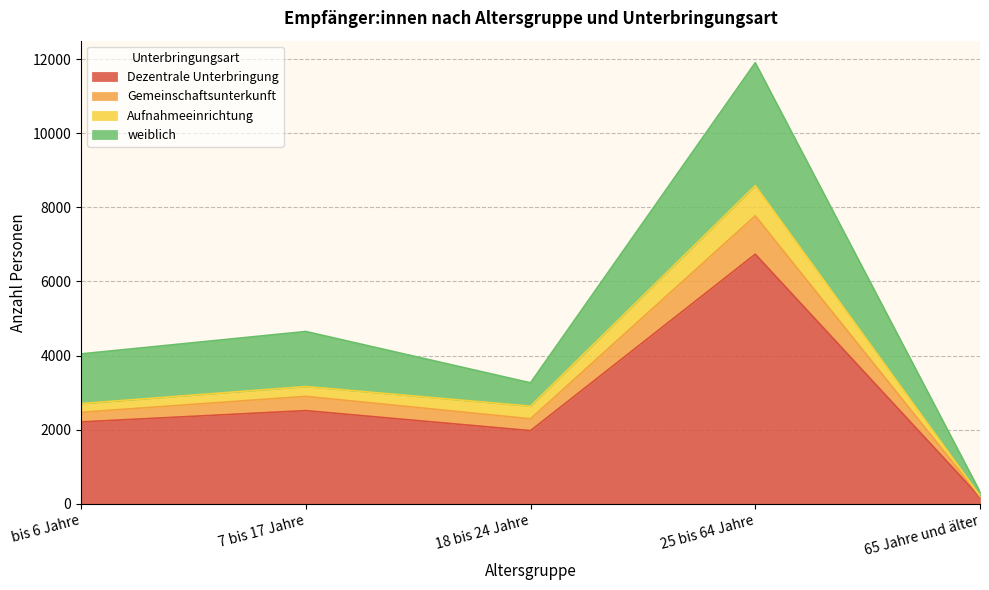

At which category is the sum across all series the highest?

25 bis 64 Jahre